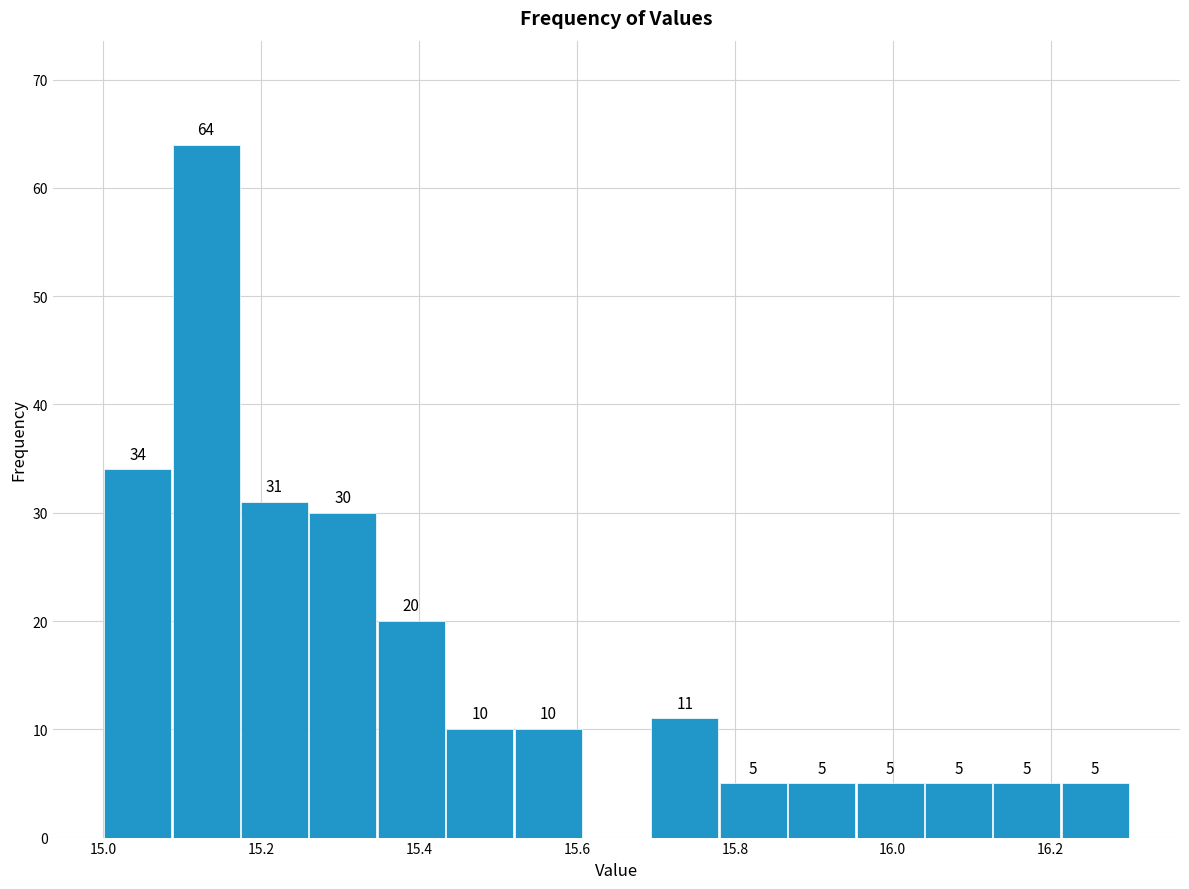

Over which range of the x-axis is the bar tallest?

15.08 to 15.18